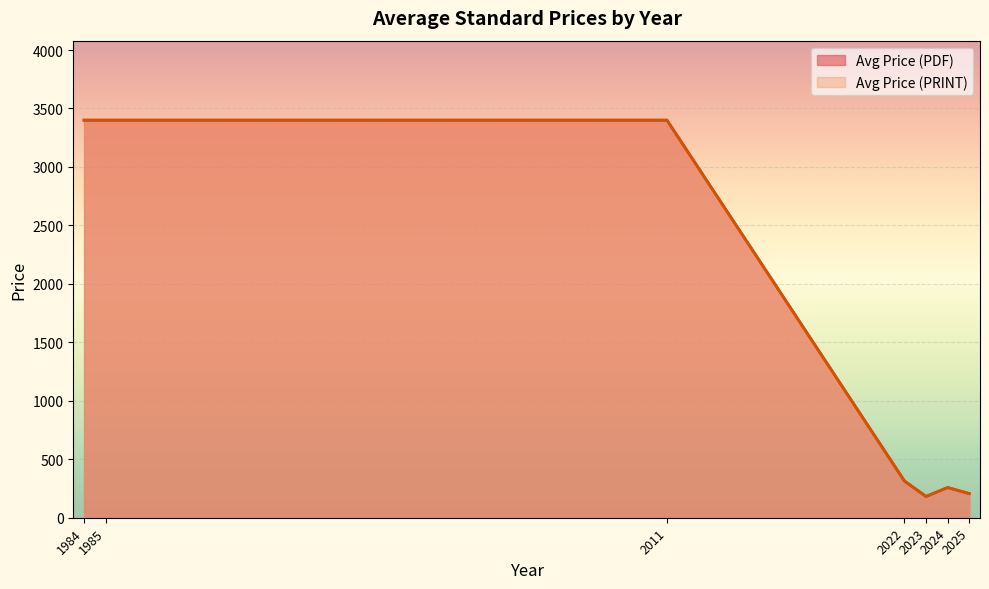

How many lines are shown in the chart?

2